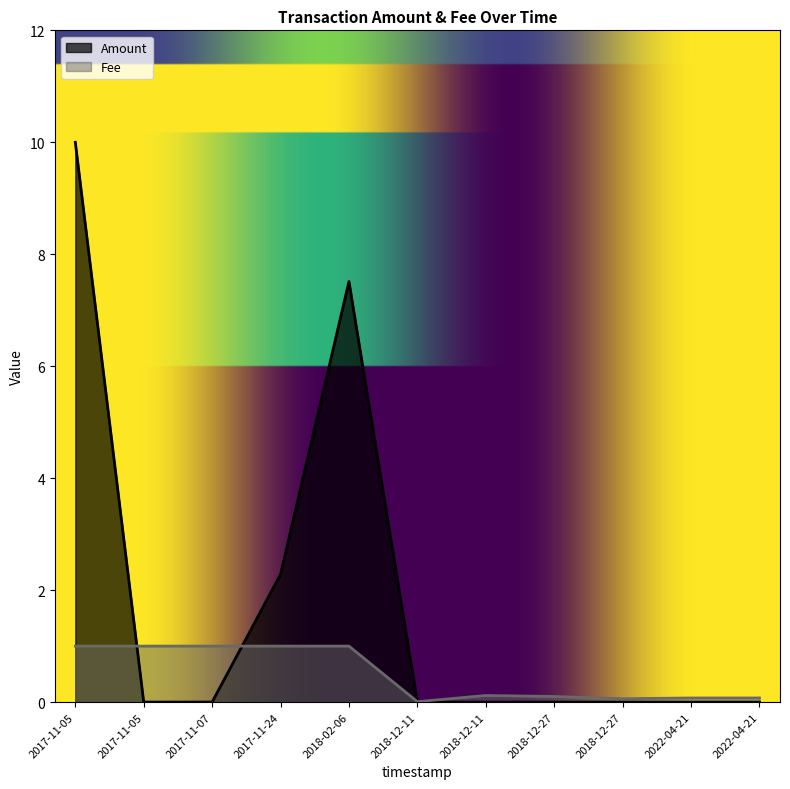

Which category has the highest value across all series?

2017-11-05